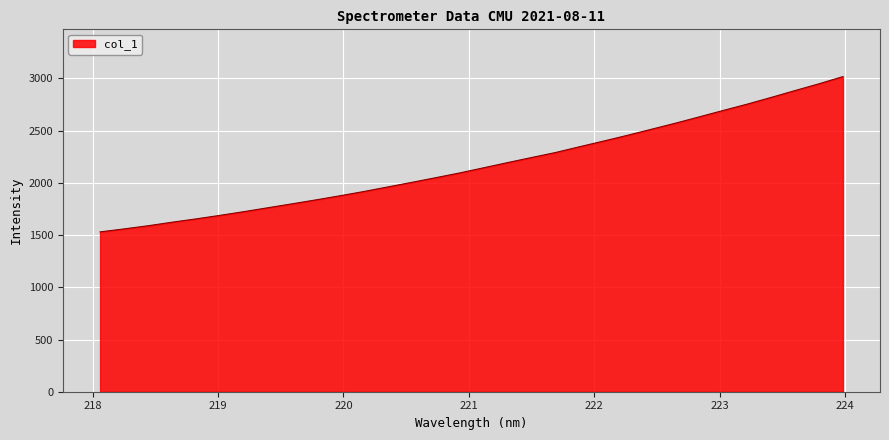

Count the number of categories in the chart.

32